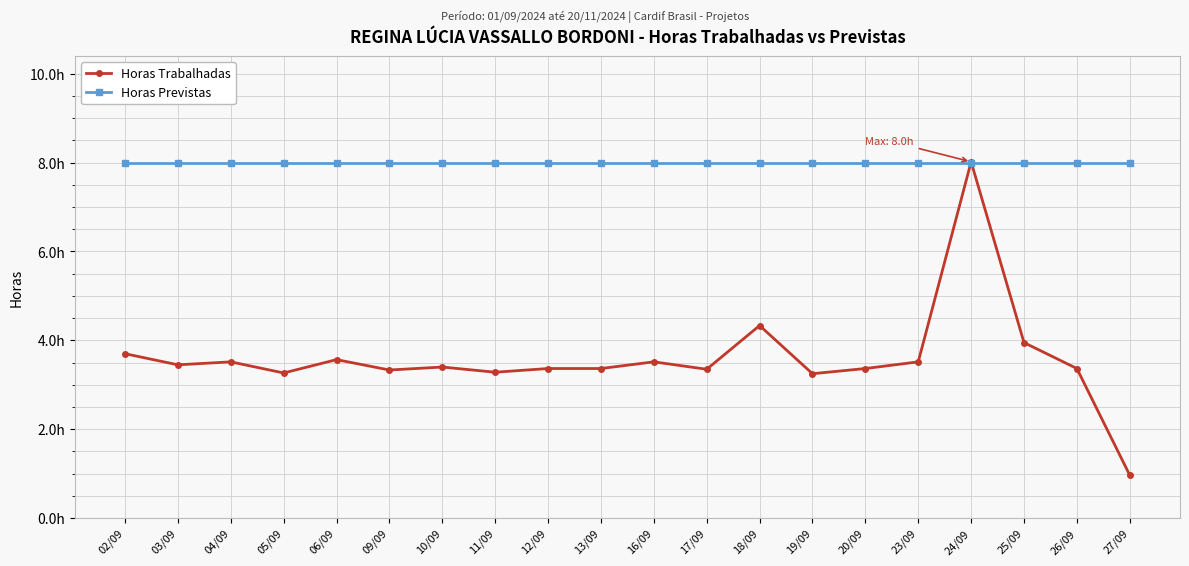

True or false: Horas Trabalhadas has a value of 3.3 at 11/09.

True